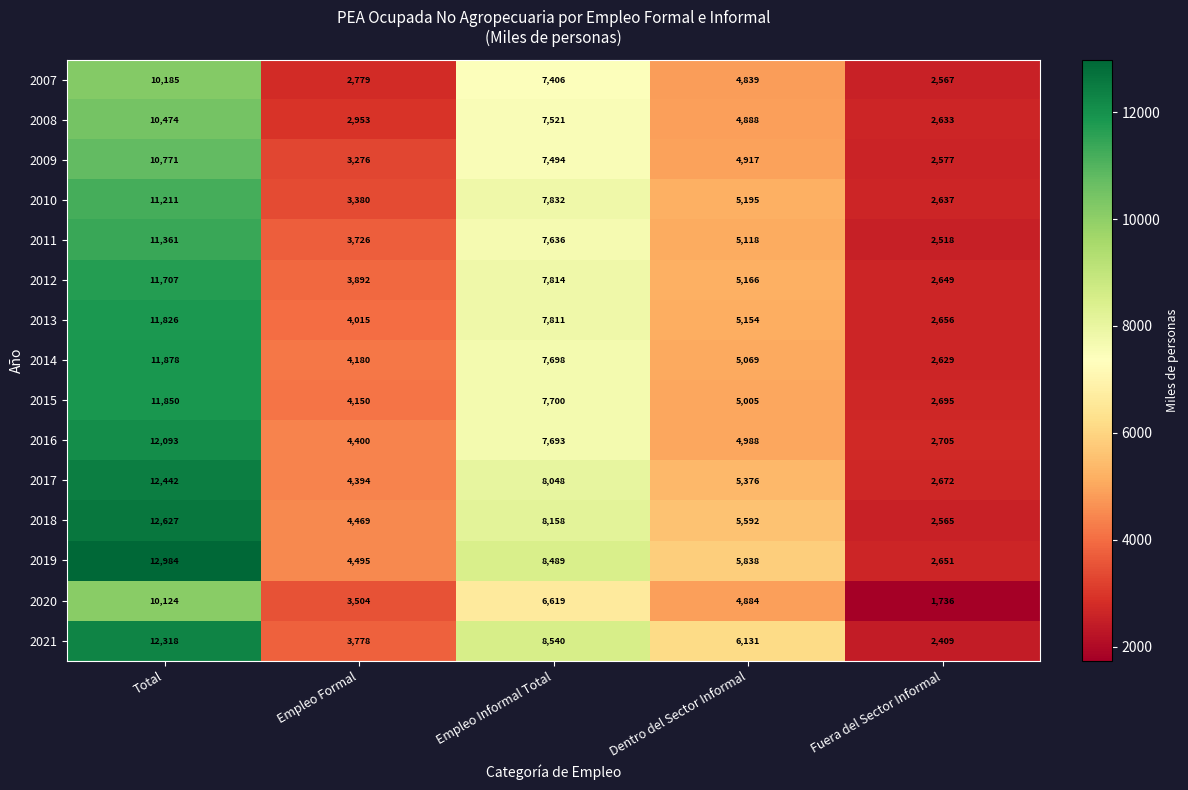

At Dentro del Sector Informal, list the series in order from smallest to largest.

2007, 2020, 2008, 2009, 2016, 2015, 2014, 2011, 2013, 2012, 2010, 2017, 2018, 2019, 2021